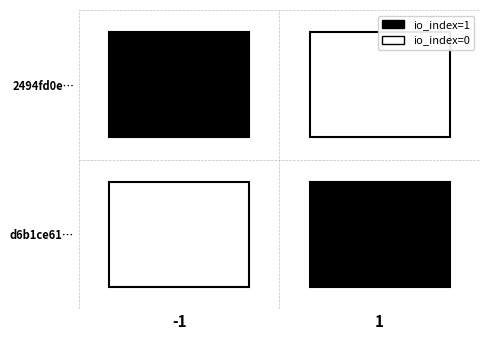

Count the number of data series in this chart.

2